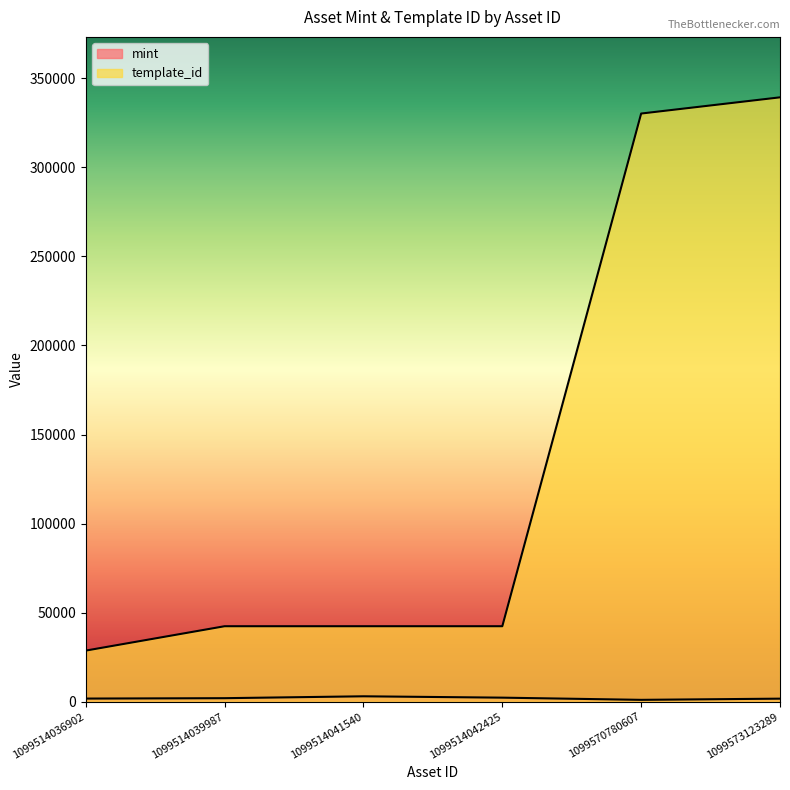

What is the sum of the mint values at 1099514039987 and 1099573123289?

3806